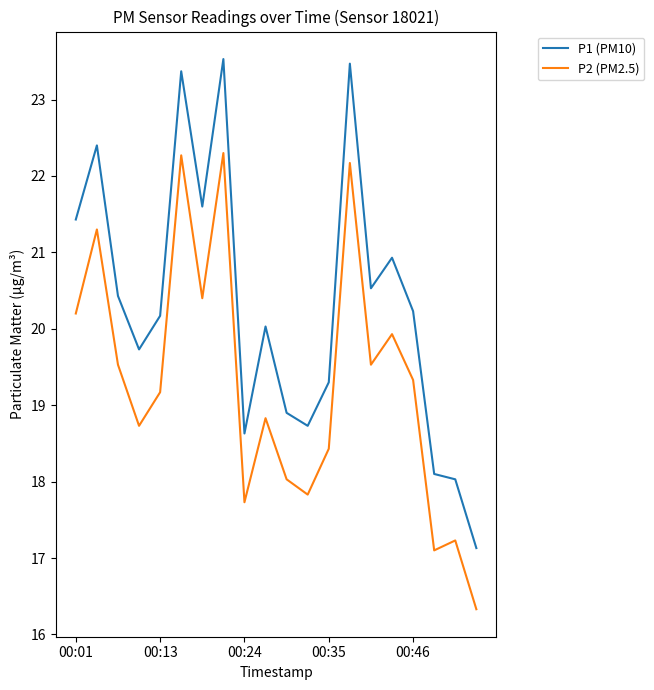

What is the maximum value for P2 (PM2.5)?

22.3